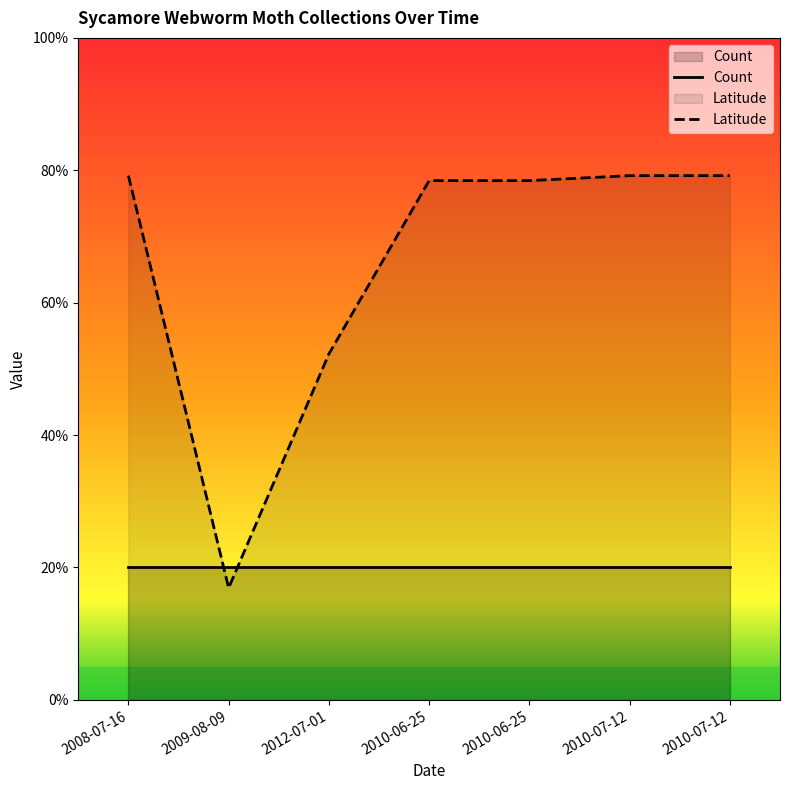

Where do Count and Latitude first cross each other?

2008-07-16 and 2009-08-09